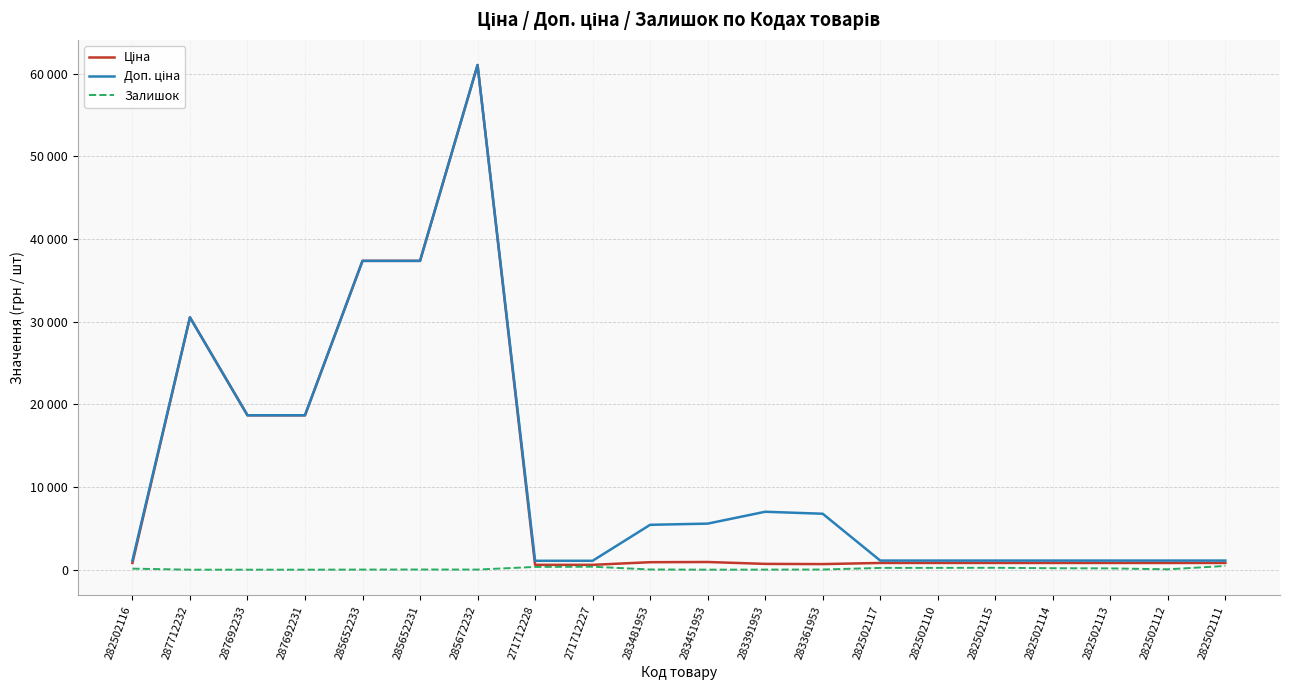

Does the chart have visible grid lines?

Yes